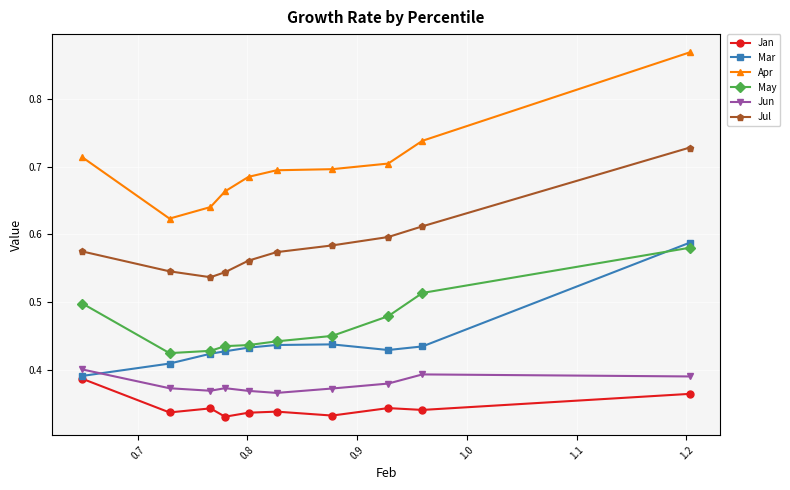

True or false: Jul and Mar cross at least once.

False